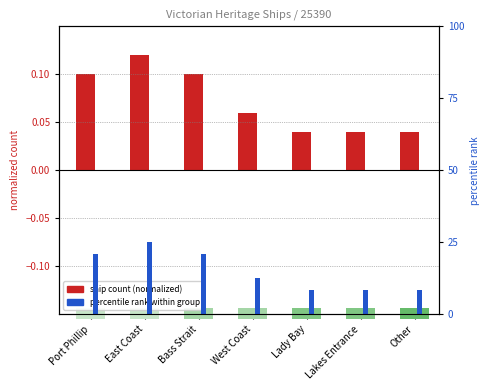

Rank the series by their maximum value, from lowest to highest.

ship count (normalized), percentile rank within group